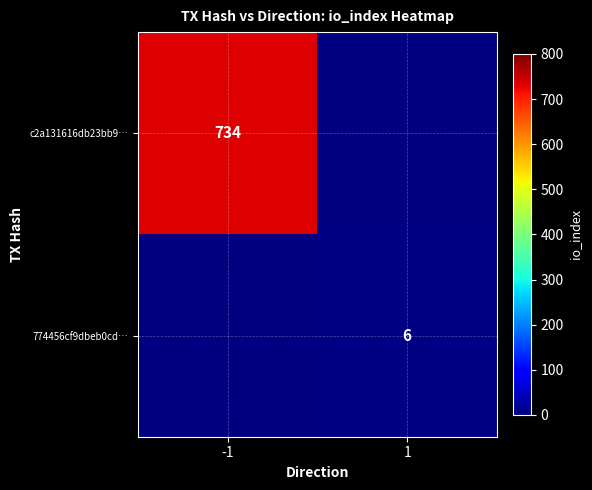

Is the value of 774456cf9dbeb0cd… at 1 greater than the value of c2a131616db23bb9… at -1?

No